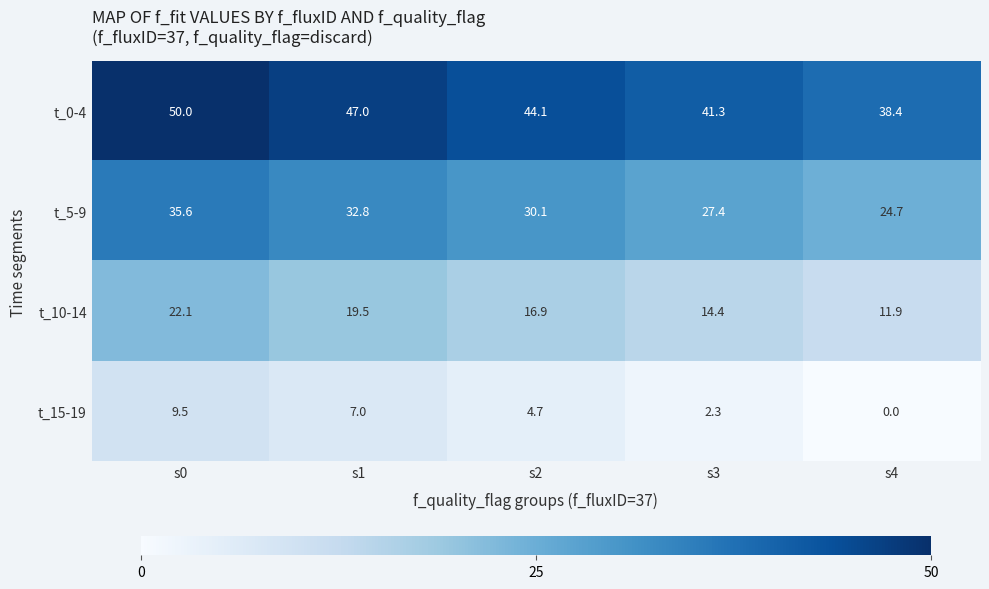

At how many categories does at least one series exceed 25?

5